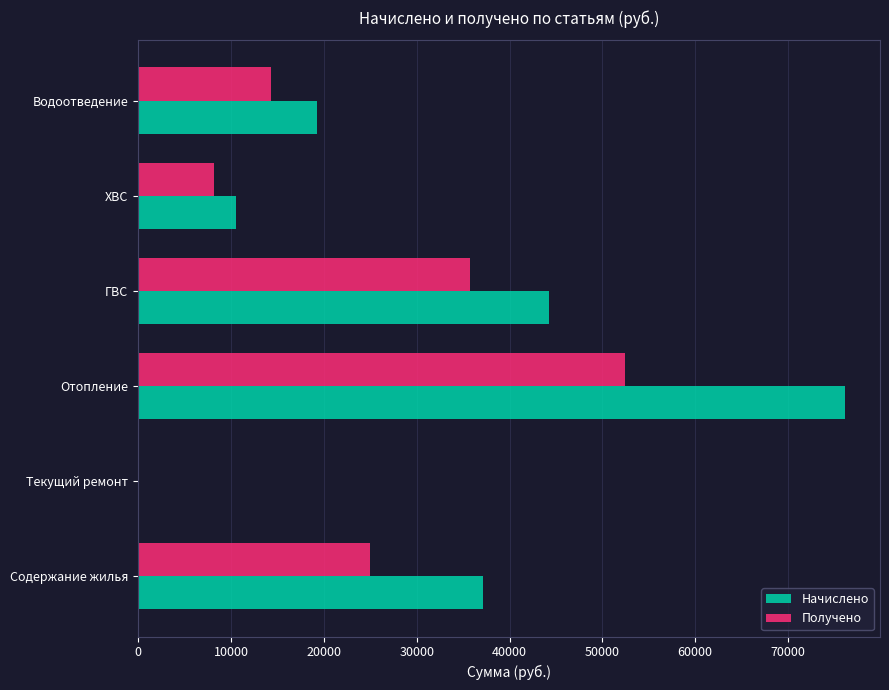

Between Текущий ремонт and Водоотведение, which series saw the biggest shift?

Начислено